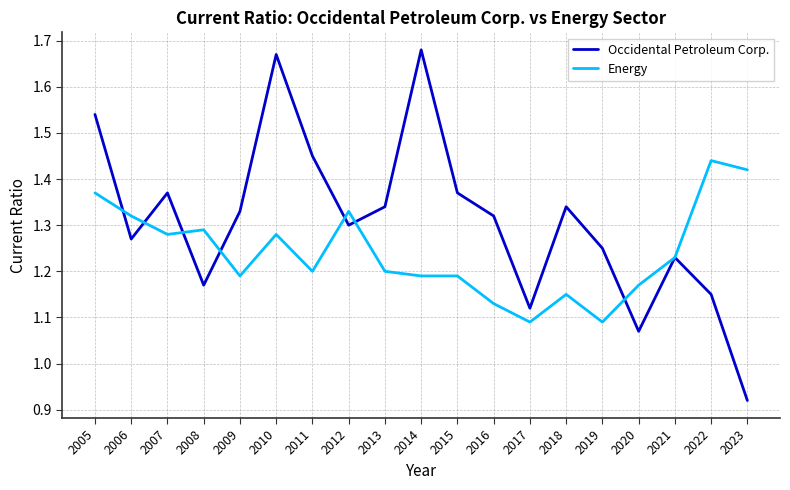

Which series has the largest range (max minus min)?

Occidental Petroleum Corp.